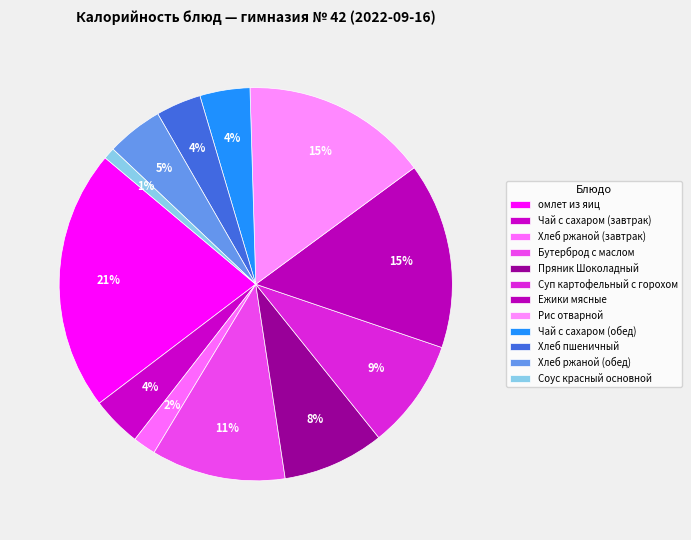

Do Ежики мясные and Хлеб ржаной (завтрак) together represent more than half of the pie?

No